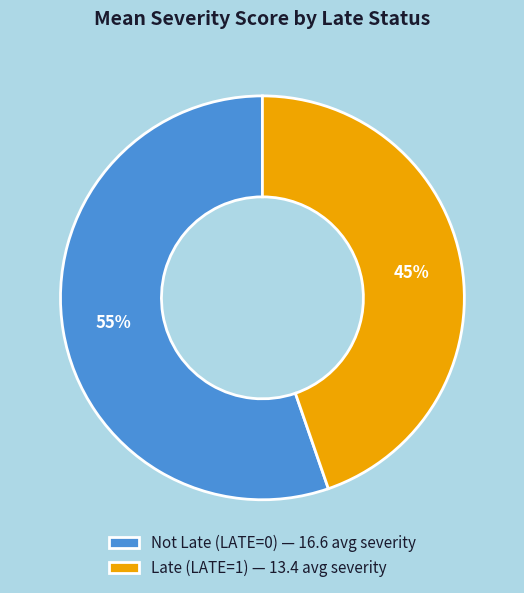

To the nearest percent, what is the combined percentage of Not Late (LATE=0) — 16.6 avg severity and Late (LATE=1) — 13.4 avg severity?

100%